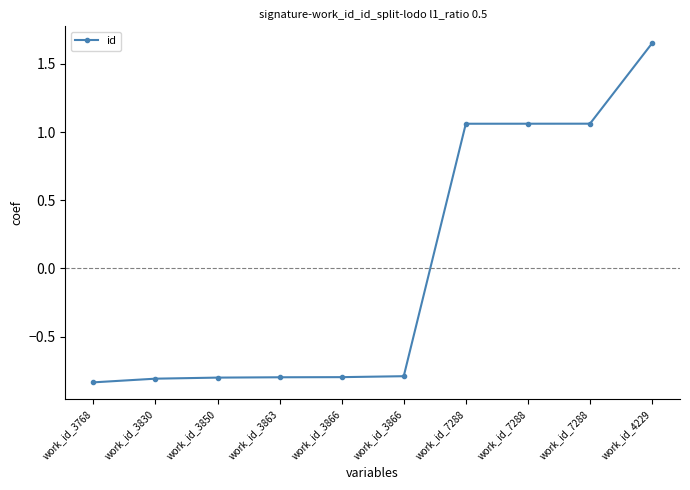

What is the label of the 8th point from the right?

work_id_3850